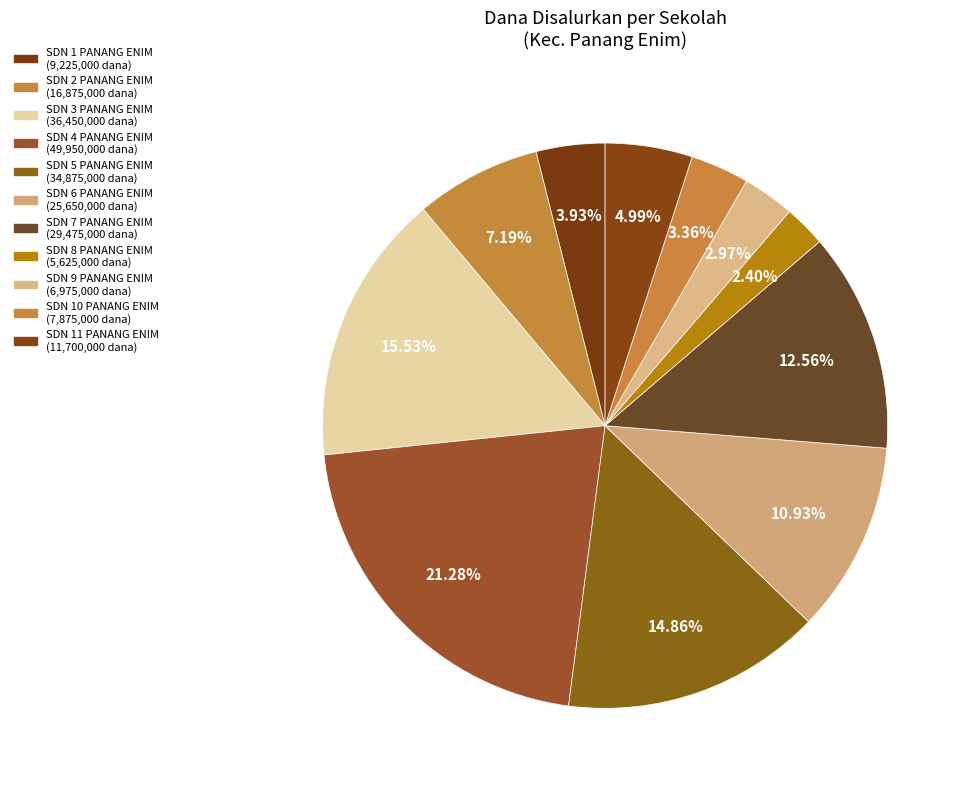

How many slices are in this pie chart?

11